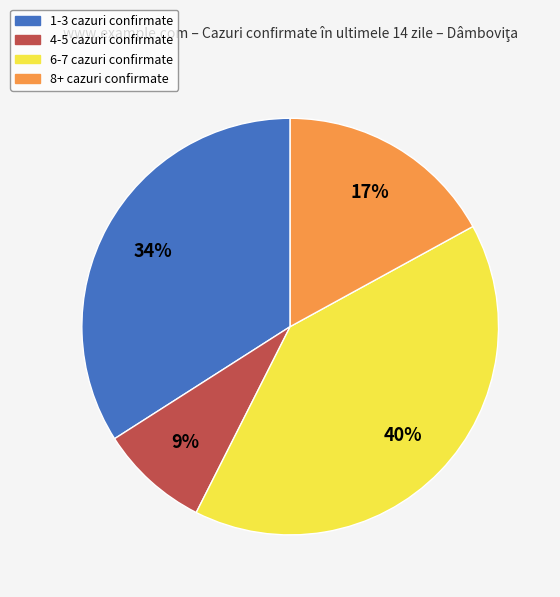

Does any single category account for the majority?

No